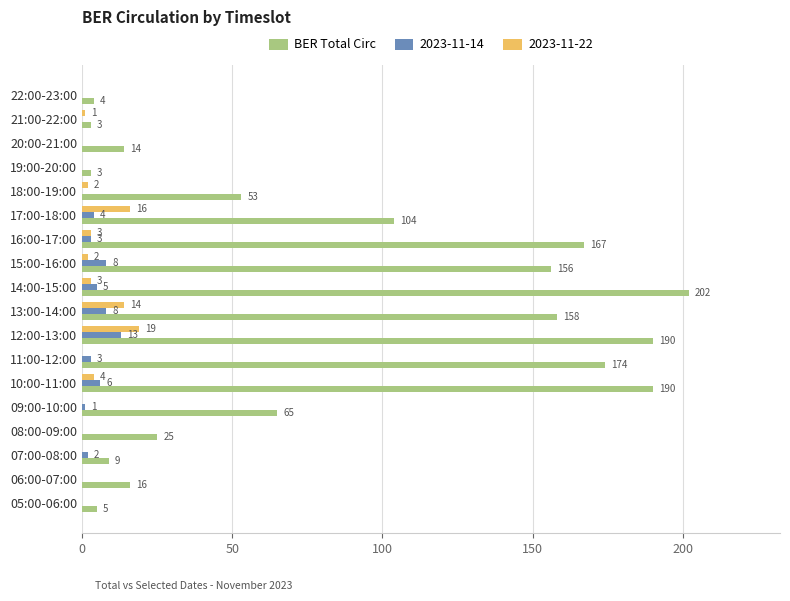

The value of 2023-11-14 at 18:00-19:00 is 0. True or false?

True